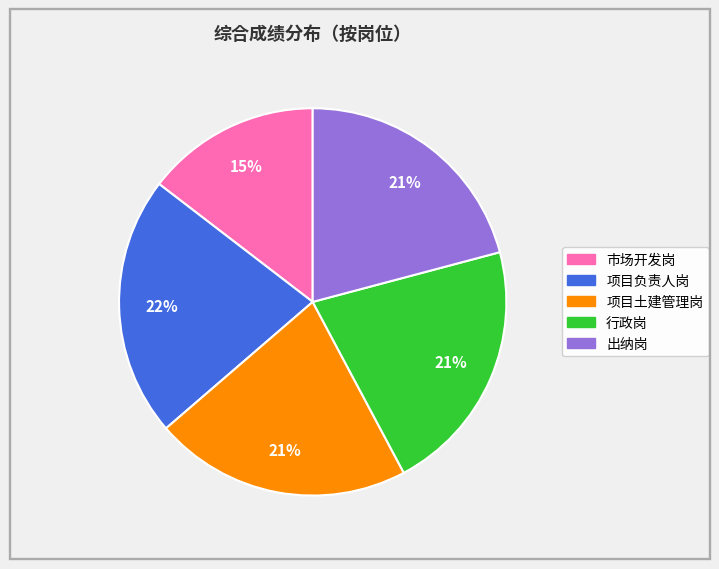

To the nearest percent, what is the difference between the largest and smallest slice percentages?

7%